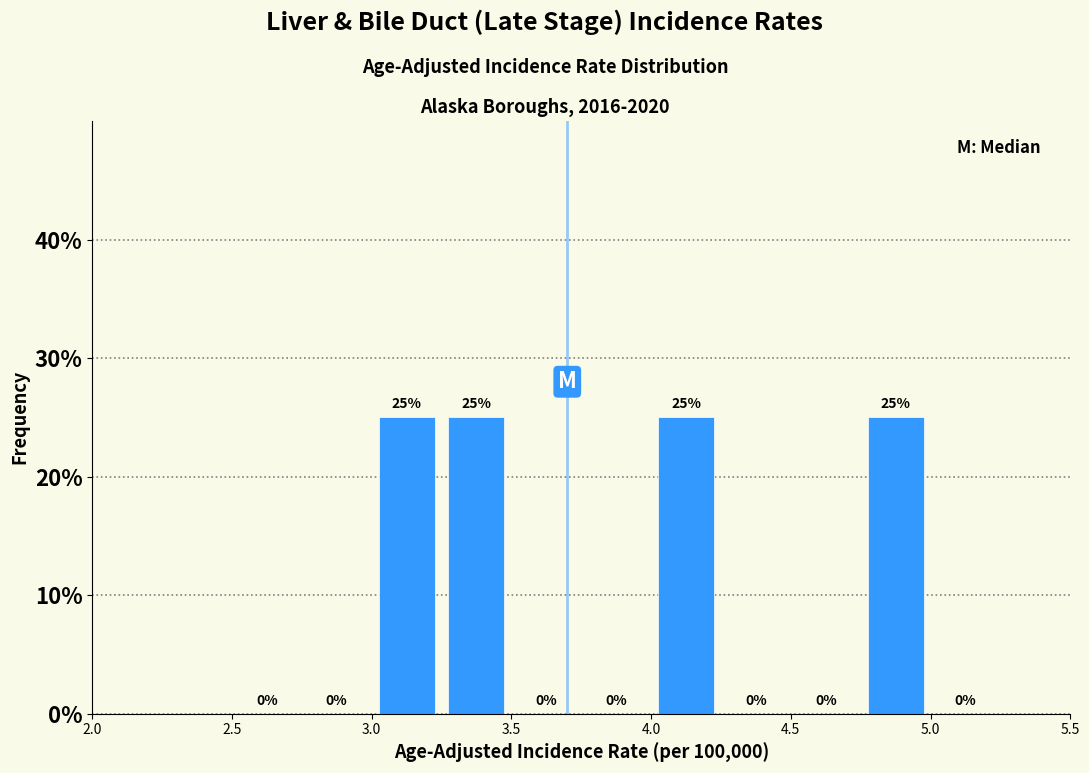

Reading left to right, list every bar in this chart as the range it spans on the x-axis followed by its height.

2.50 to 2.75: 0
2.75 to 3.00: 0
3.00 to 3.25: 25
3.25 to 3.50: 25
3.50 to 3.75: 0
3.75 to 4.00: 0
4.00 to 4.25: 25
4.25 to 4.50: 0
4.50 to 4.75: 0
4.75 to 5.00: 25
5.00 to 5.25: 0